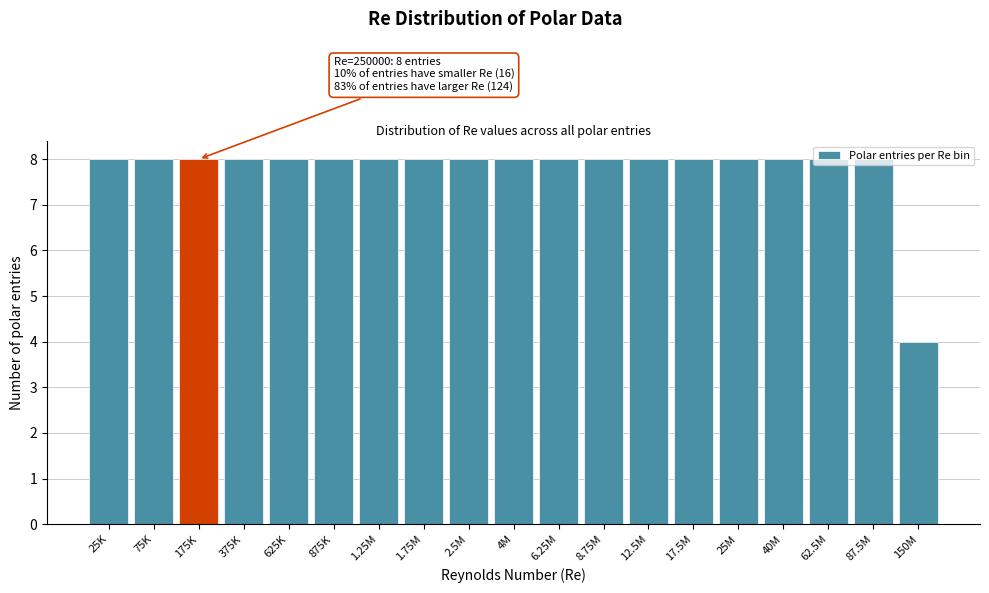

What is the difference between the maximum and minimum values?

4